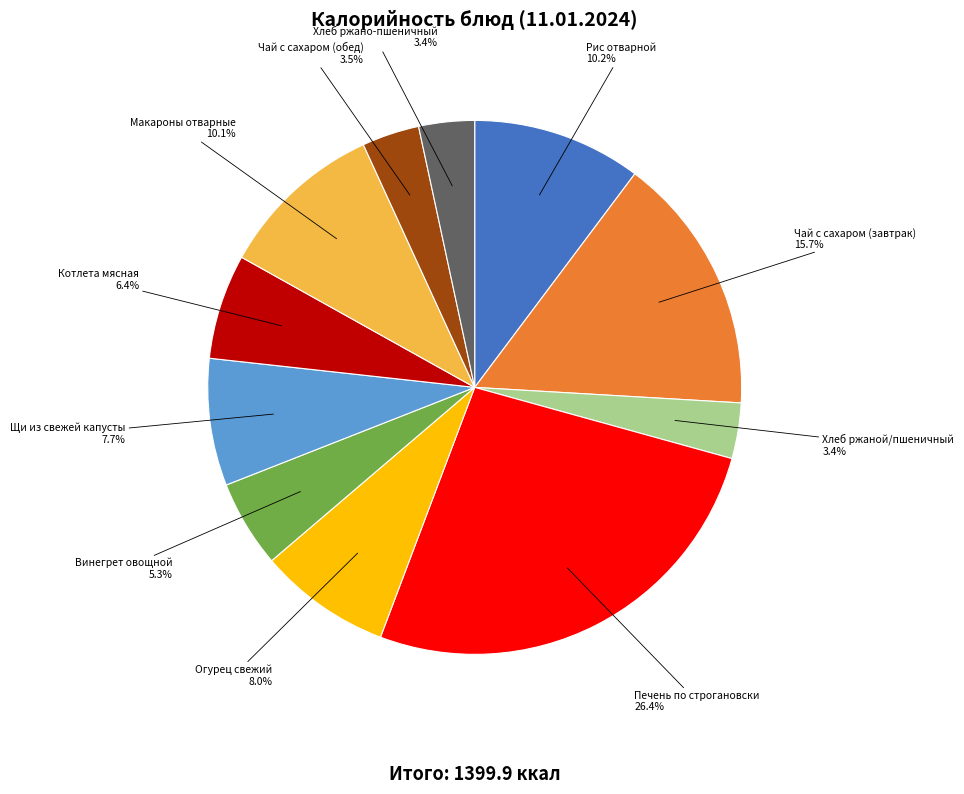

Does any single category account for the majority?

No